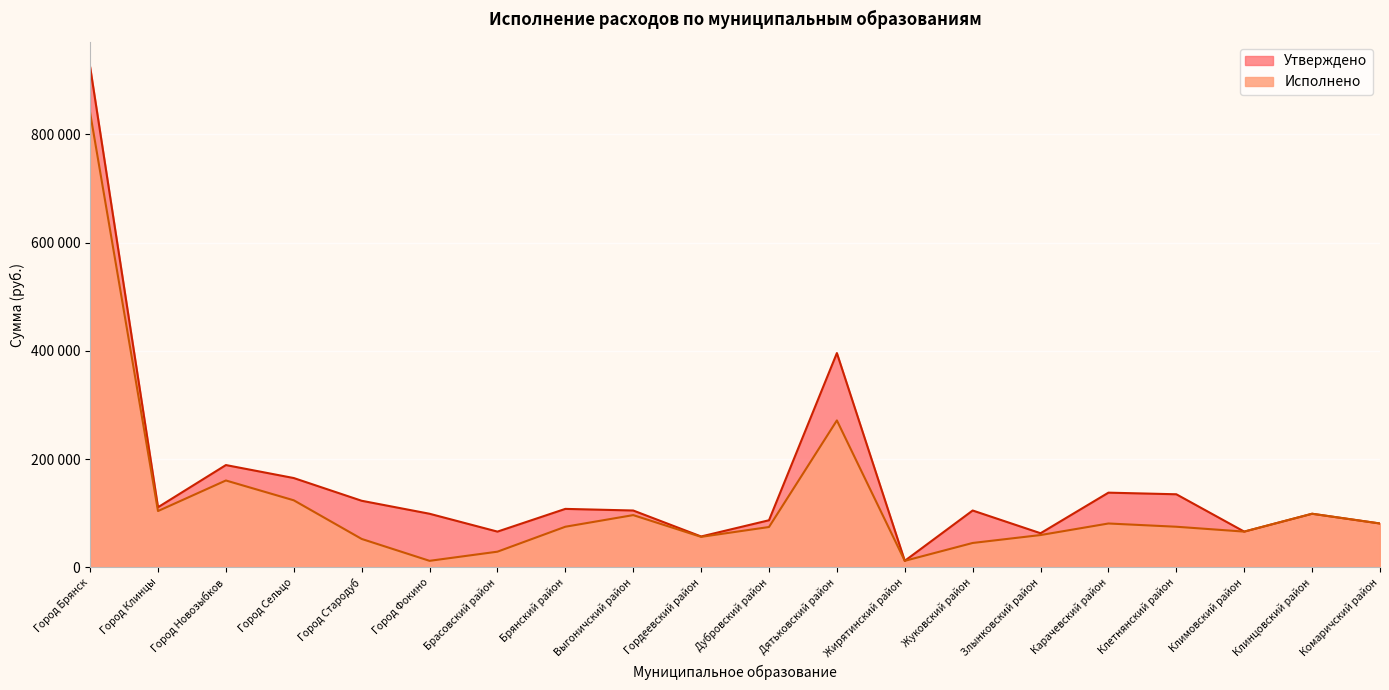

At which label does Исполнено first exceed 75000?

Город Брянск